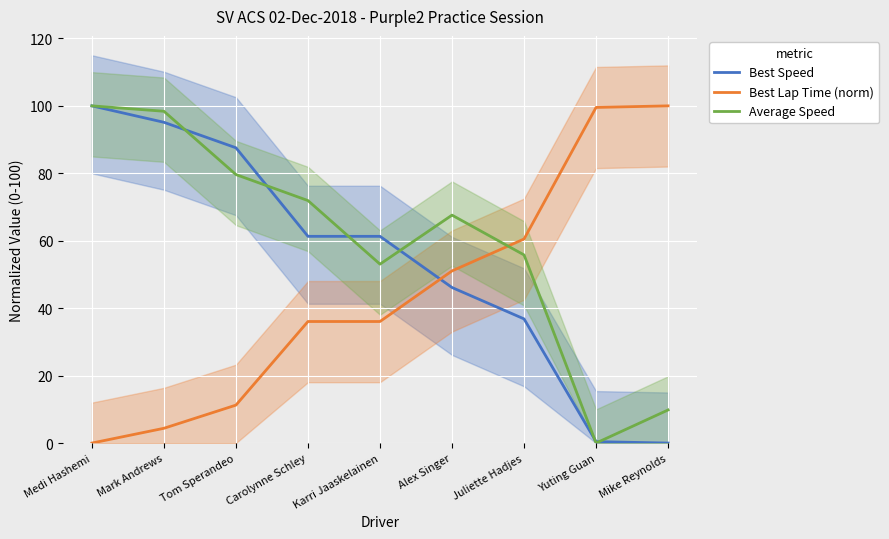

True or false: Best Lap Time (norm) and Average Speed cross at least once.

True